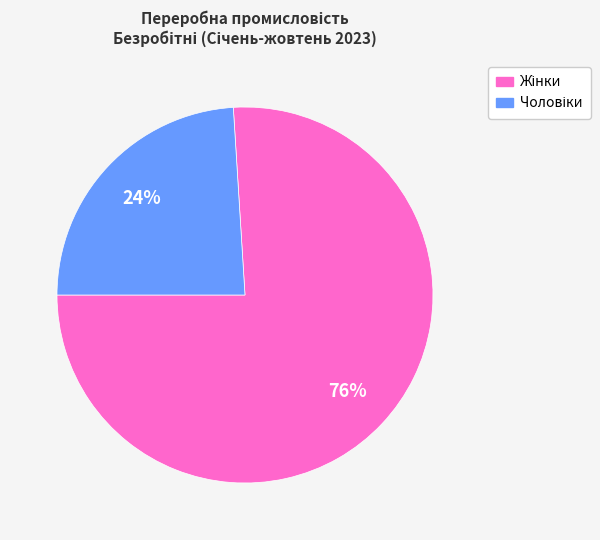

Does any single category account for the majority?

Yes